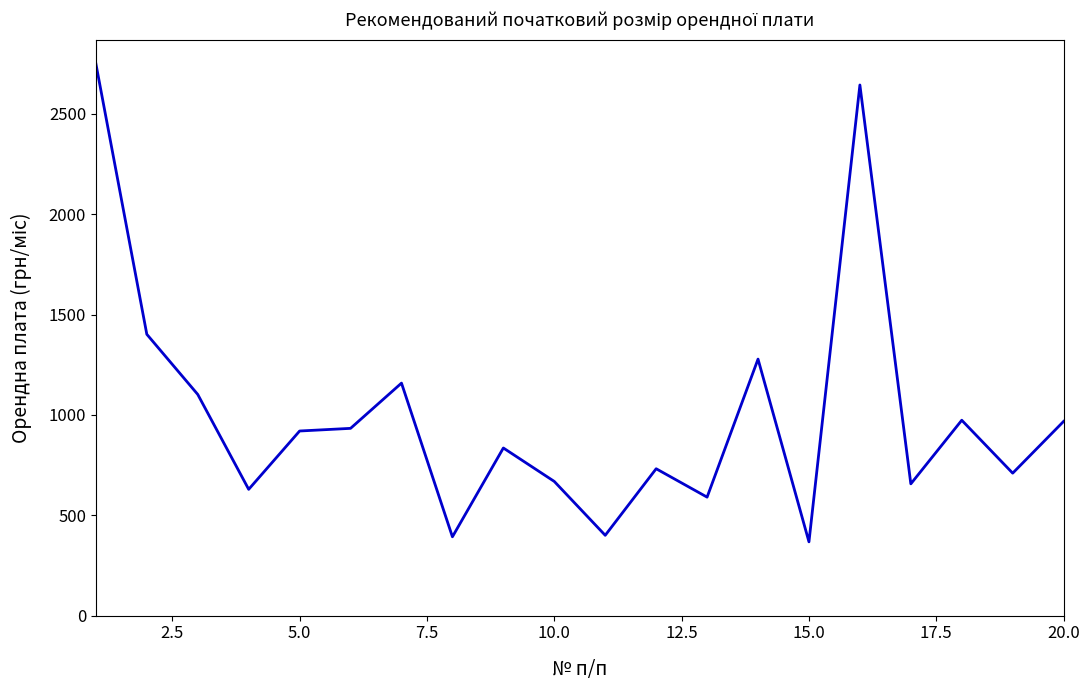

What is the average value?

1005.7